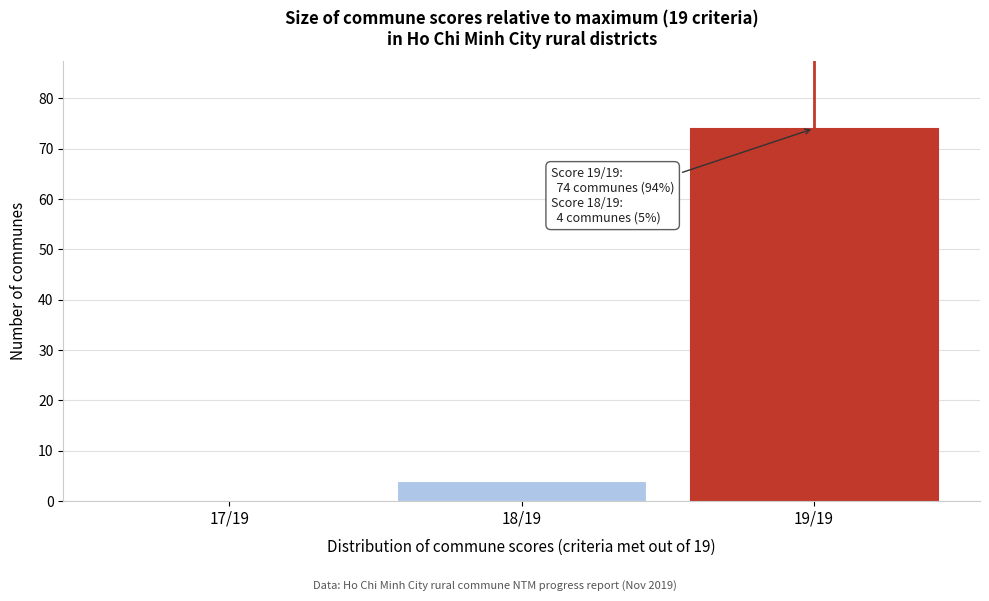

Reading left to right, what are all the values shown in this chart?

17/19=0	18/19=4	19/19=74